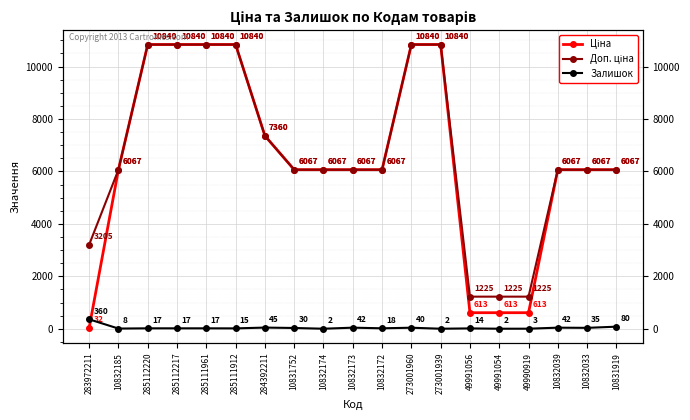

What is the sum of the Залишок values at 10832172 and 284392211?

63.0